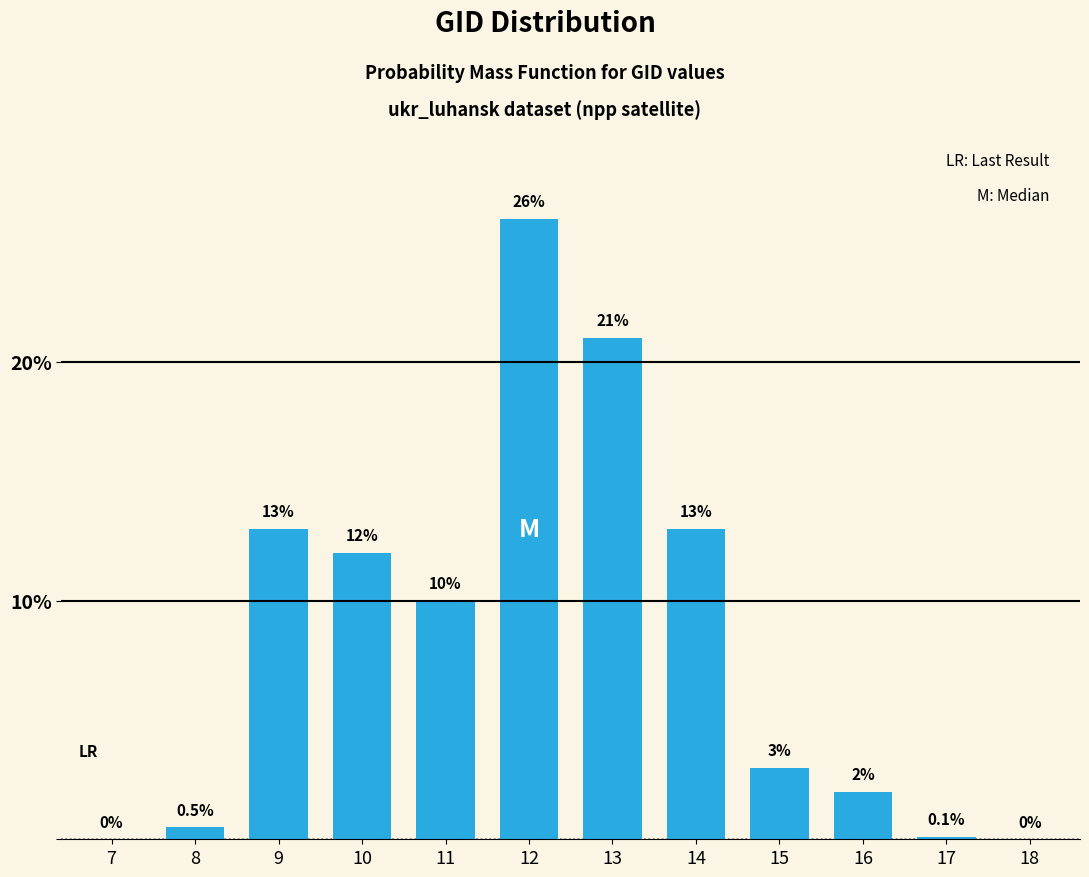

Reading left to right, what are all the values shown in this chart?

7=0.0	8=0.5	9=13.0	10=12.0	11=10.0	12=26.0	13=21.0	14=13.0	15=3.0	16=2.0	17=0.1	18=0.0